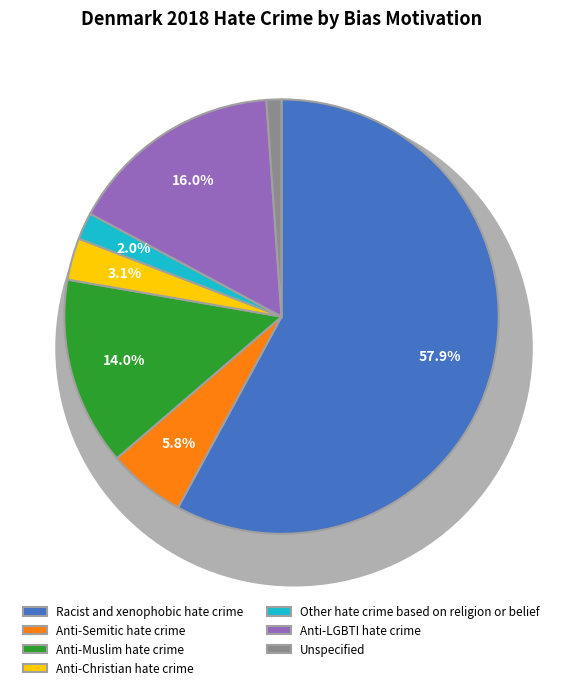

True or false: Racist and xenophobic hate crime accounts for 64% of the total.

False